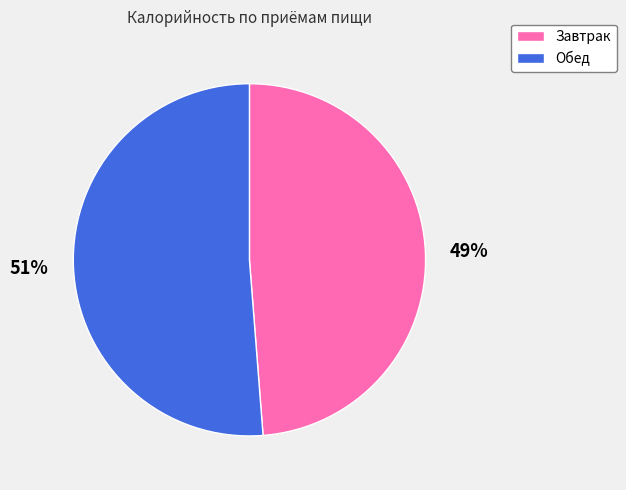

Combined, do Обед and Завтрак account for over 50%?

Yes